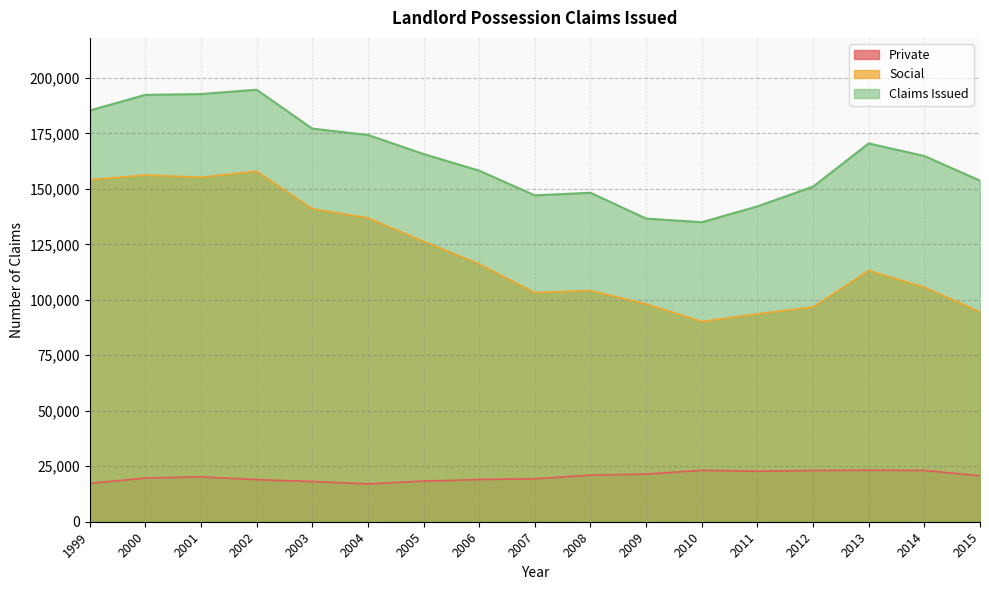

In Private, how many points are lower than both neighbors (excluding endpoints)?

2